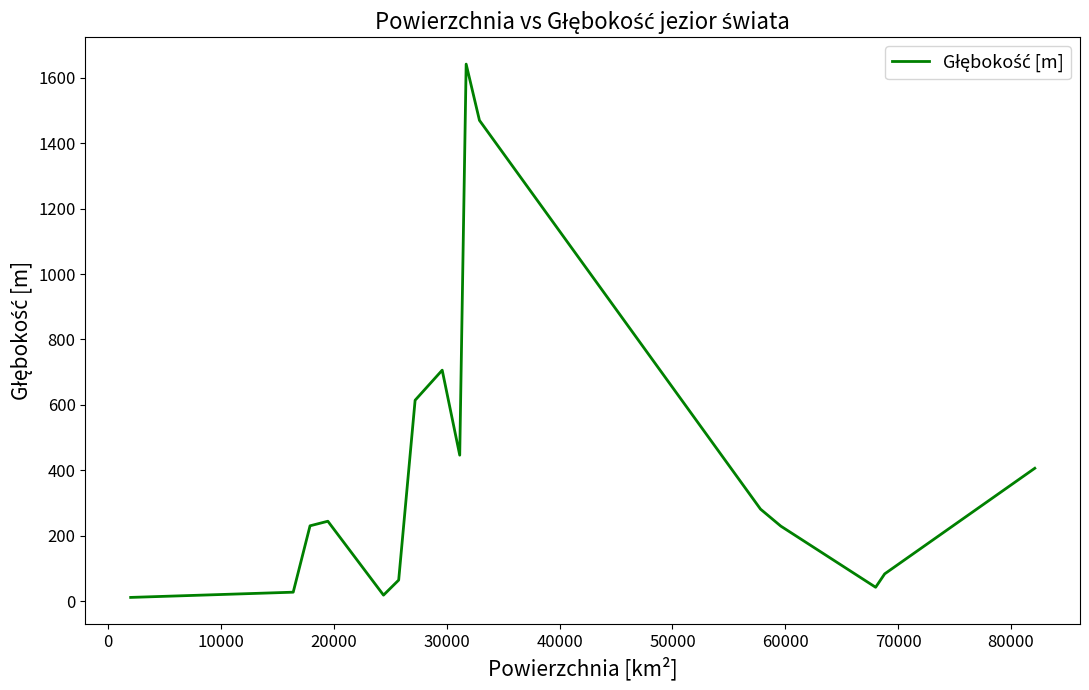

What is the greatest value displayed?

1642